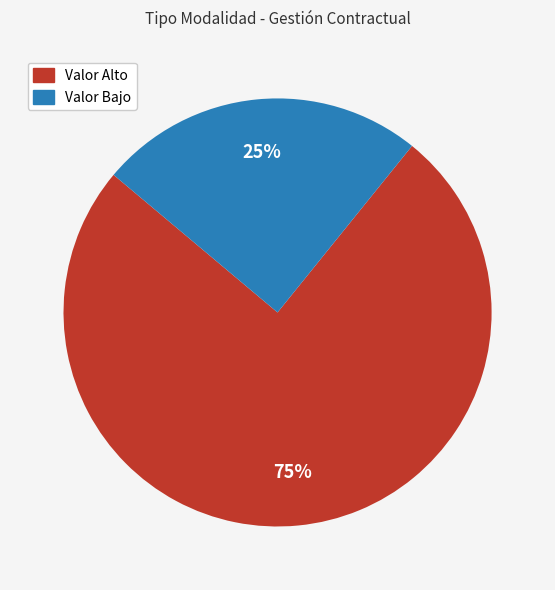

How many slices are in this pie chart?

2